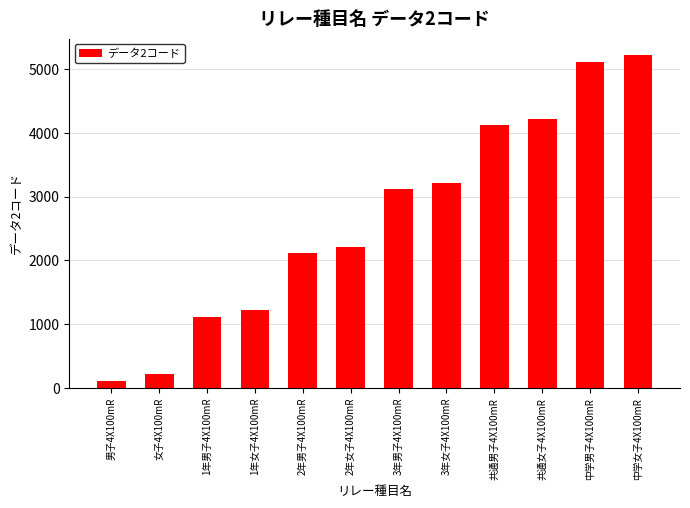

True or false: the data shows 2178 at 中学女子4X100mR.

False